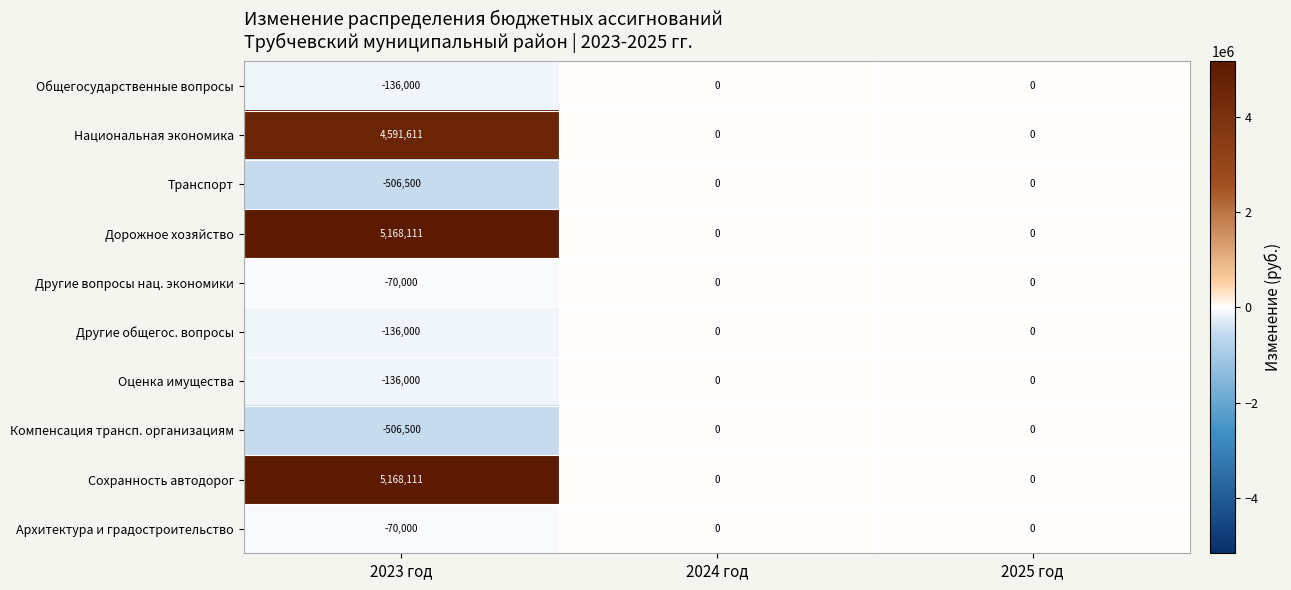

Reading left to right, what are all the values shown in this chart?

Общегосударственные вопросы: 2023 год=-136000	2024 год=0	2025 год=0
Национальная экономика: 2023 год=4591611	2024 год=0	2025 год=0
Транспорт: 2023 год=-506500	2024 год=0	2025 год=0
Дорожное хозяйство: 2023 год=5168111	2024 год=0	2025 год=0
Другие вопросы нац. экономики: 2023 год=-70000	2024 год=0	2025 год=0
Другие общегос. вопросы: 2023 год=-136000	2024 год=0	2025 год=0
Оценка имущества: 2023 год=-136000	2024 год=0	2025 год=0
Компенсация трансп. организациям: 2023 год=-506500	2024 год=0	2025 год=0
Сохранность автодорог: 2023 год=5168111	2024 год=0	2025 год=0
Архитектура и градостроительство: 2023 год=-70000	2024 год=0	2025 год=0